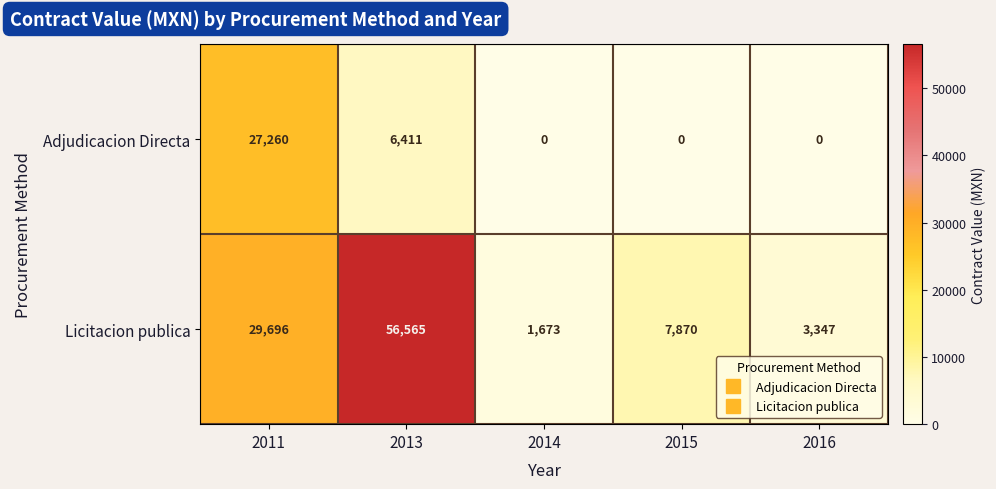

Where is Licitacion publica nearest to the value 29119?

2011